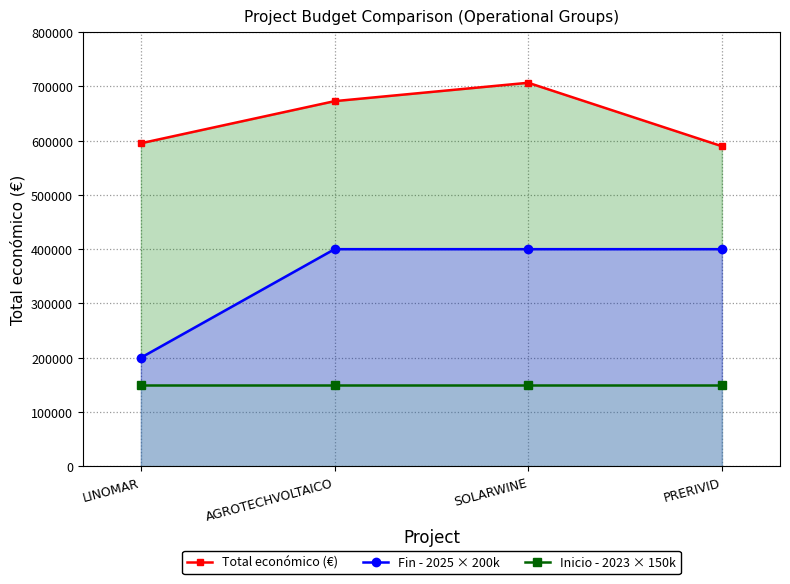

True or false: Fin - 2025 × 200k and Total económico (€) cross at least once.

False